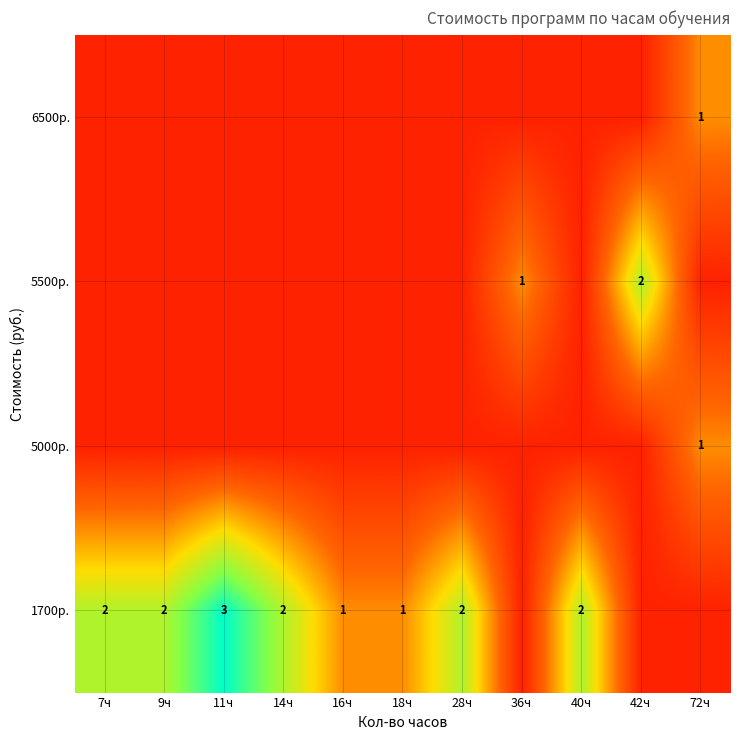

Count the number of categories in the chart.

11